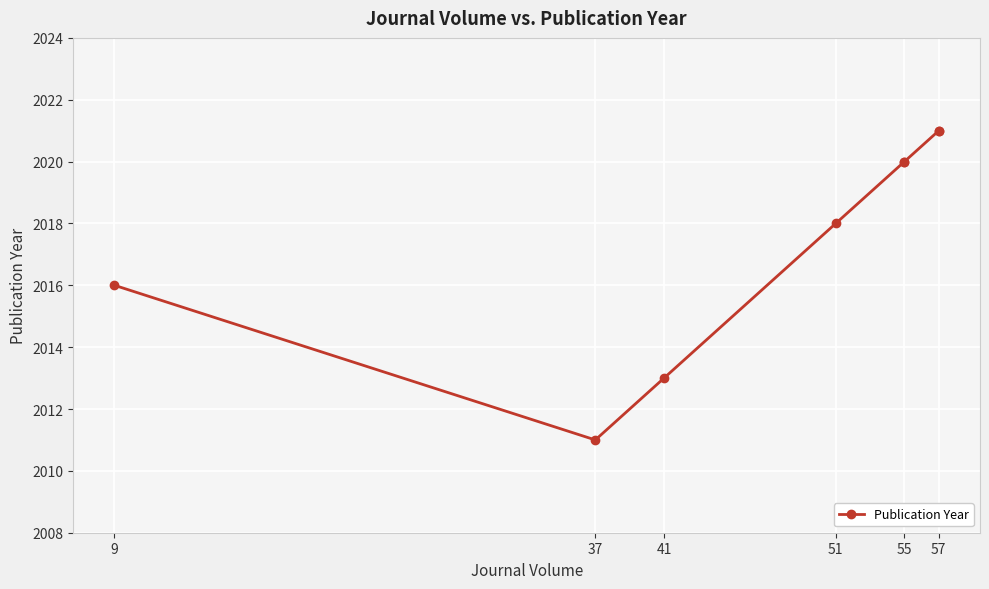

Which has a higher value, 9 or 55?

55